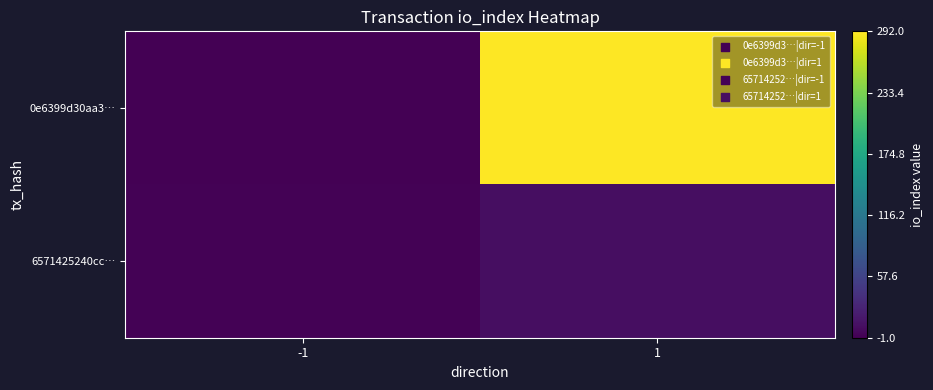

Reading left to right, what are all the values shown in this chart?

0e6399d30aa3…: -1=-1	1=292
6571425240cc…: -1=1	1=10